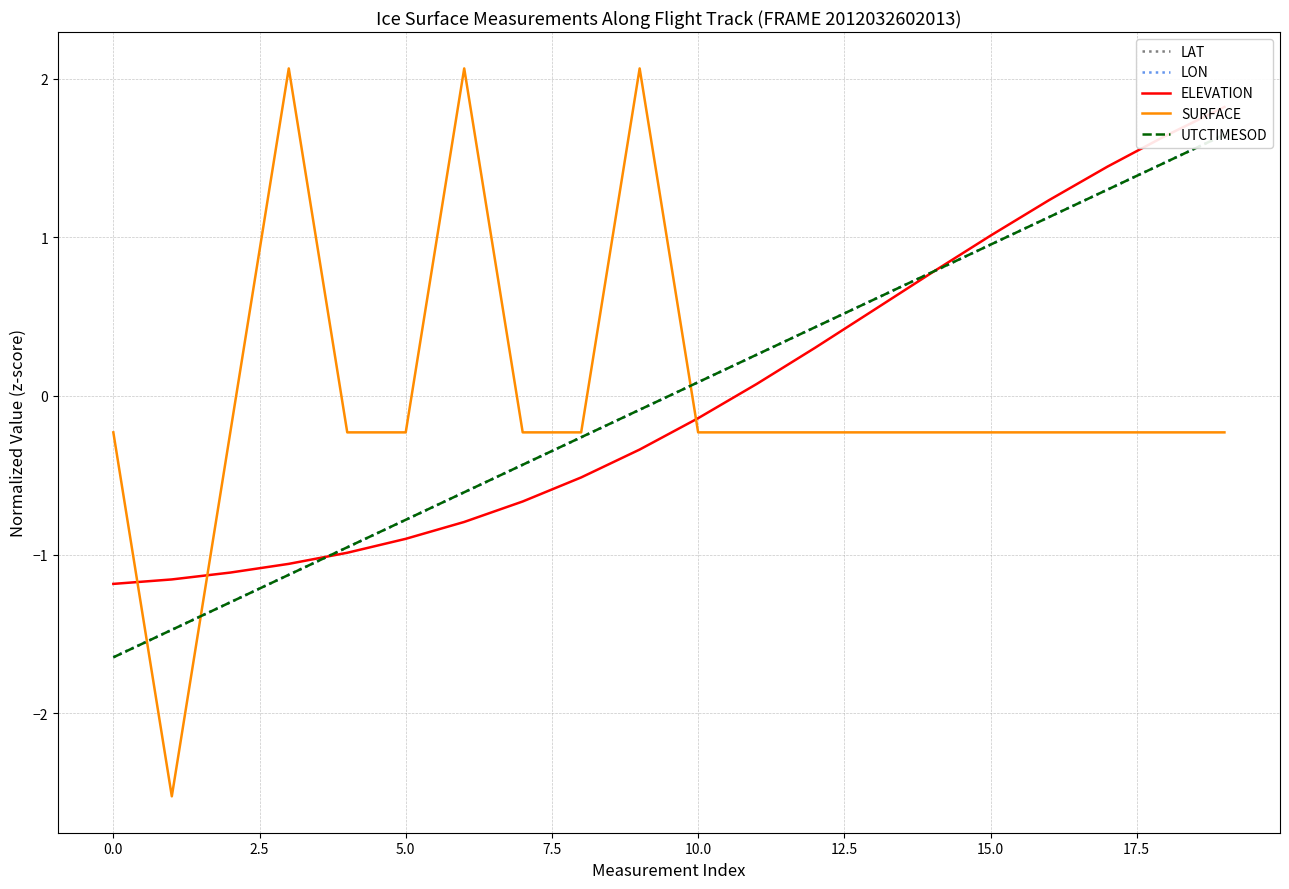

What is the maximum value for SURFACE?

2.1